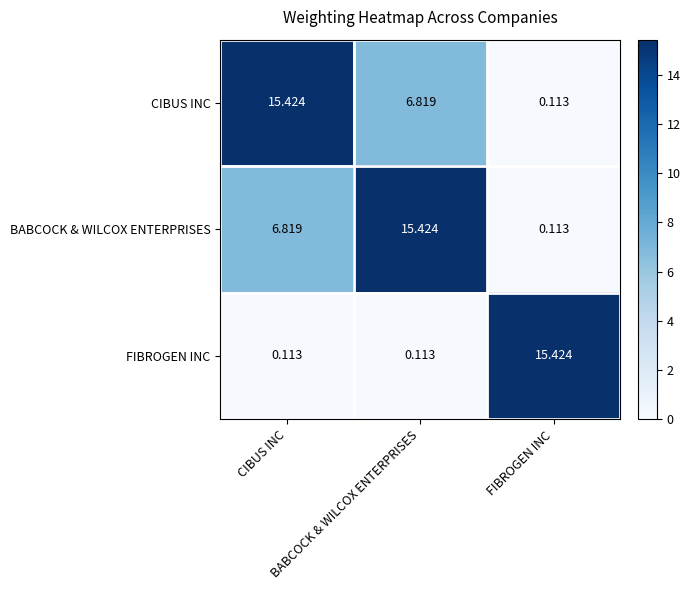

Which series has the largest range (max minus min)?

CIBUS INC